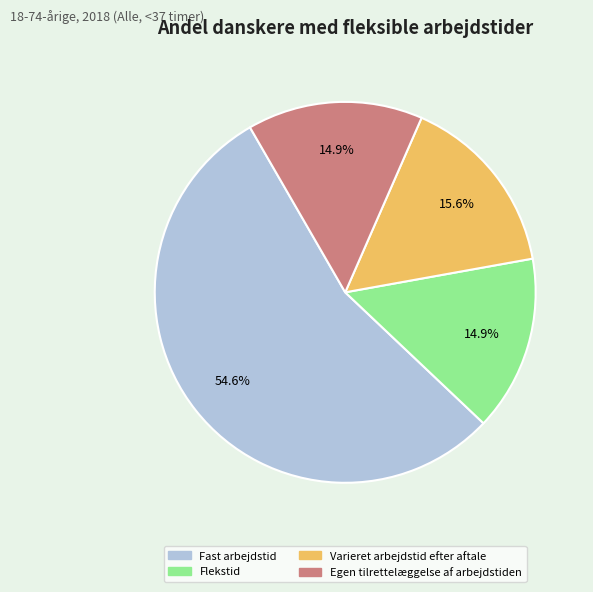

How many segments does this pie chart have?

4